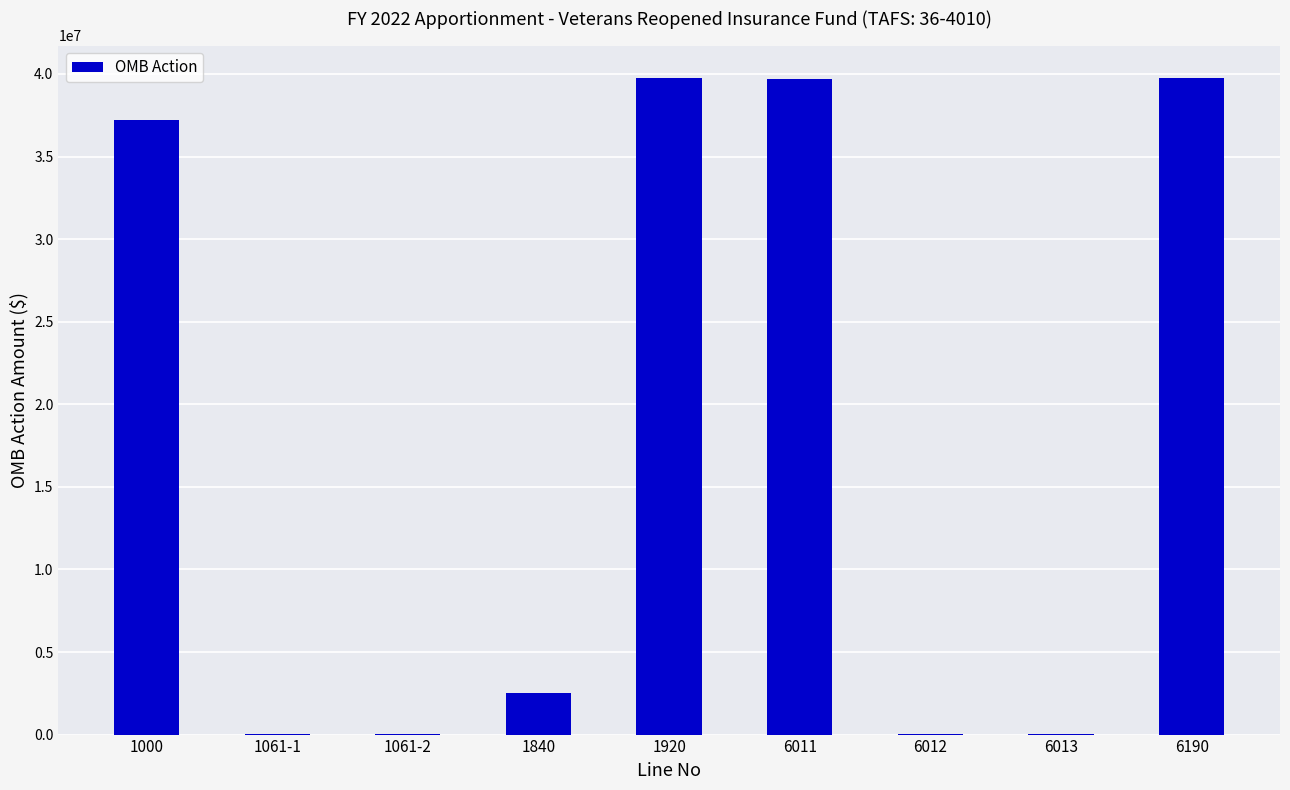

What is the maximum value shown in the chart?

39736471